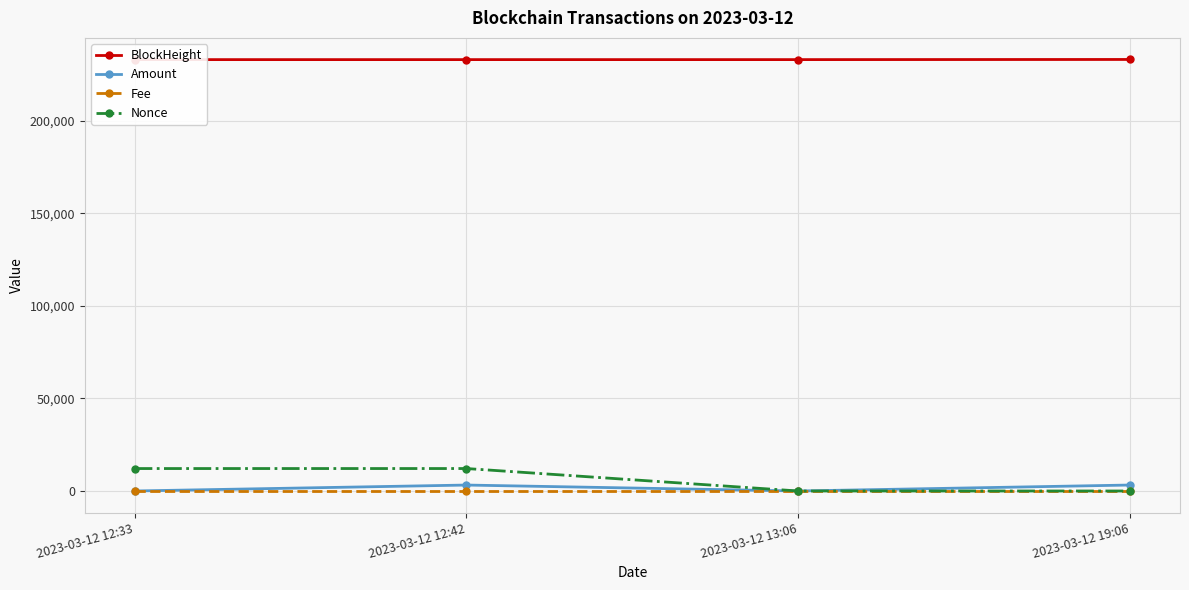

What is the difference between the Nonce values at 2023-03-12 13:06 and 2023-03-12 19:06?

1.0